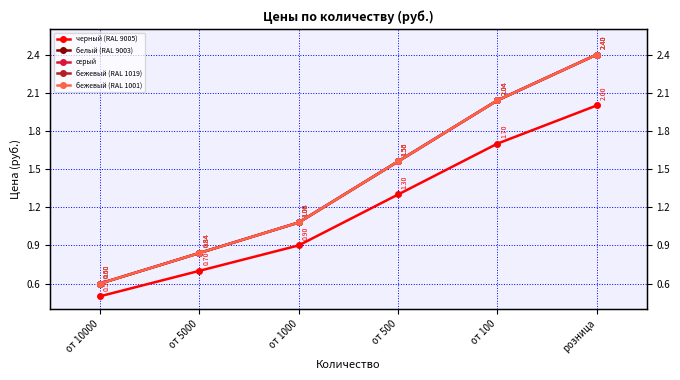

Rank the series by their maximum value, from highest to lowest.

белый (RAL 9003), серый, бежевый (RAL 1019), бежевый (RAL 1001), черный (RAL 9005)